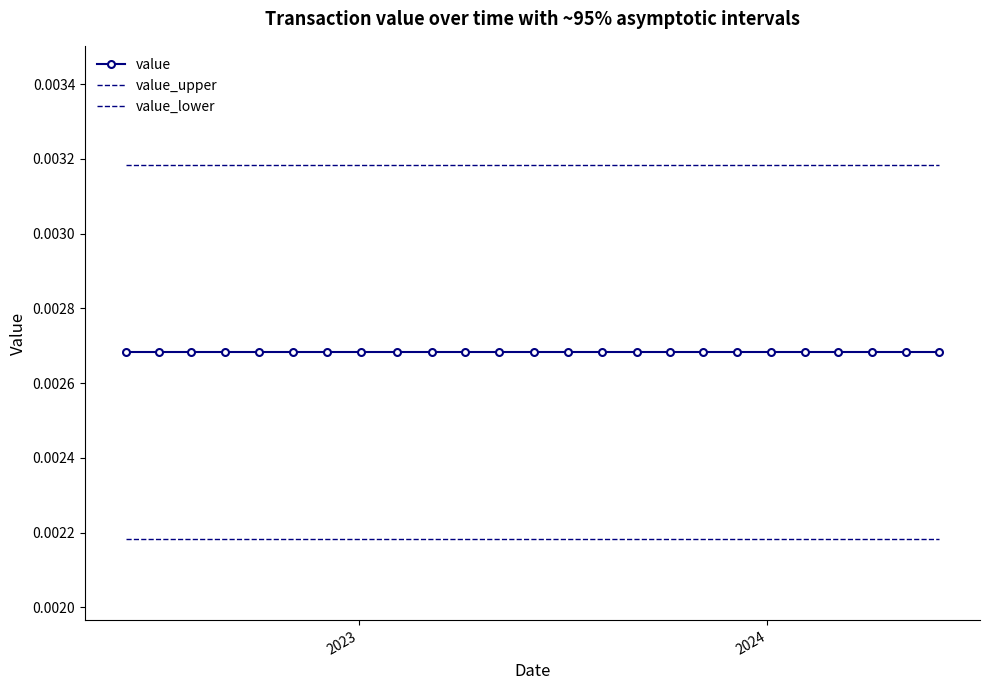

How many series are shown in this chart?

3